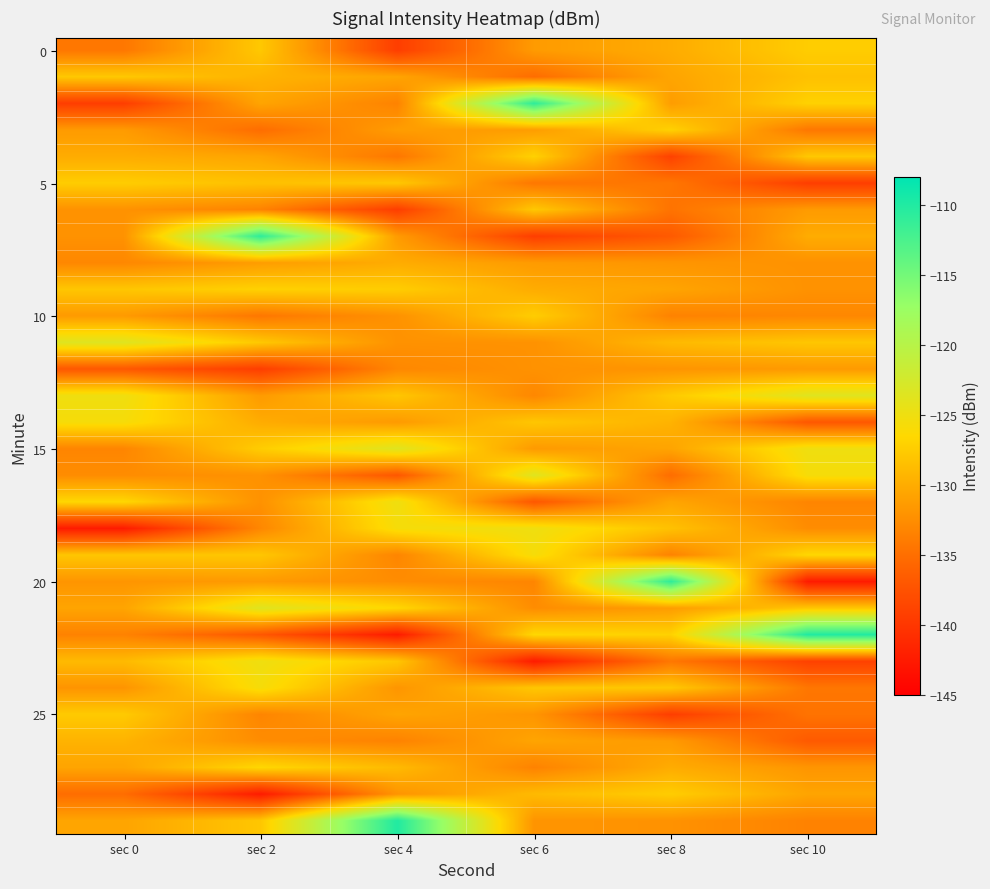

At which category is the sum across all series the highest?

sec 2